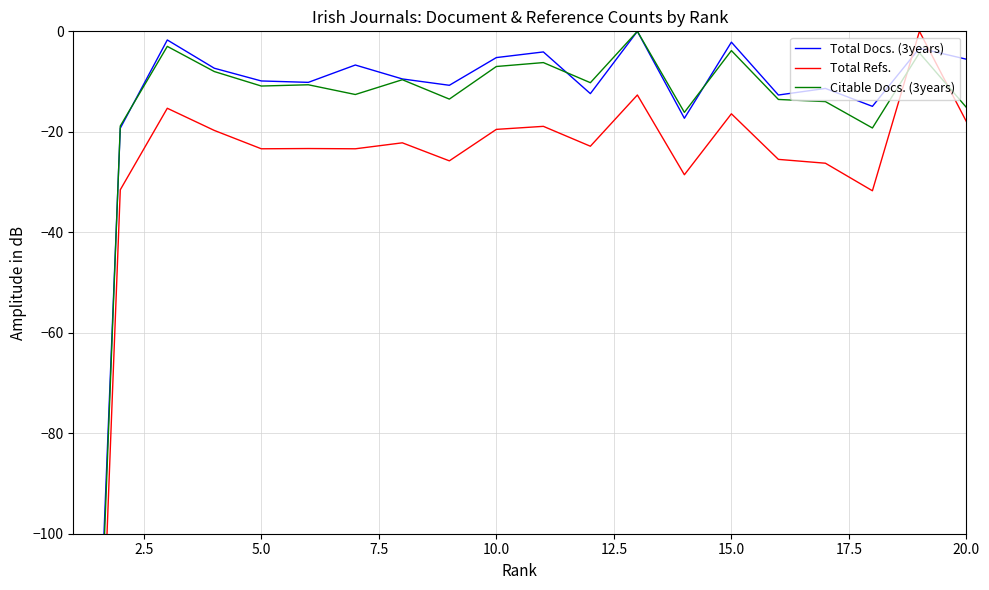

True or false: Citable Docs. (3years) and Total Docs. (3years) intersect in this chart.

True